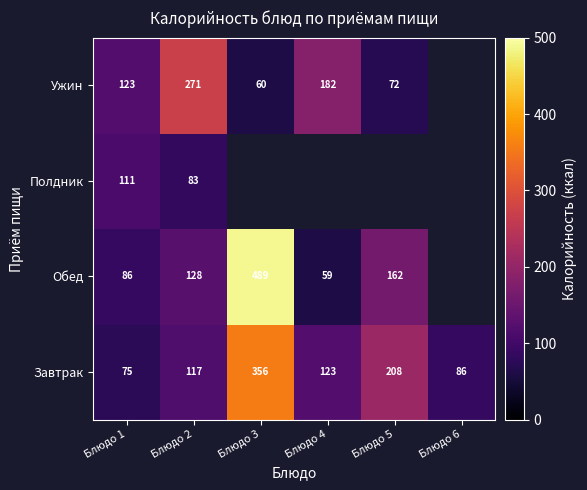

What is the average value of the Завтрак series?

161